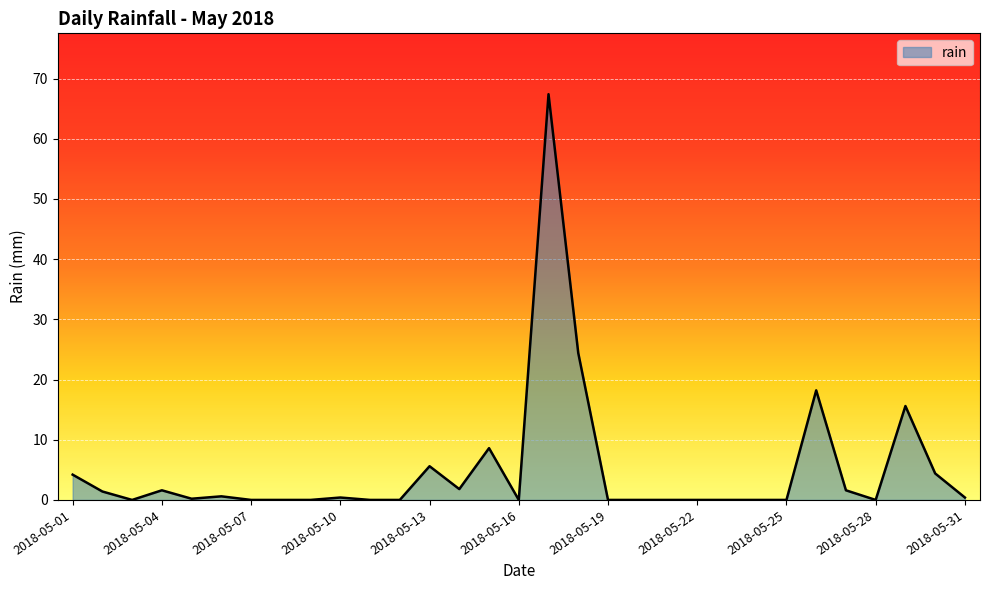

What is the greatest value displayed?

67.4